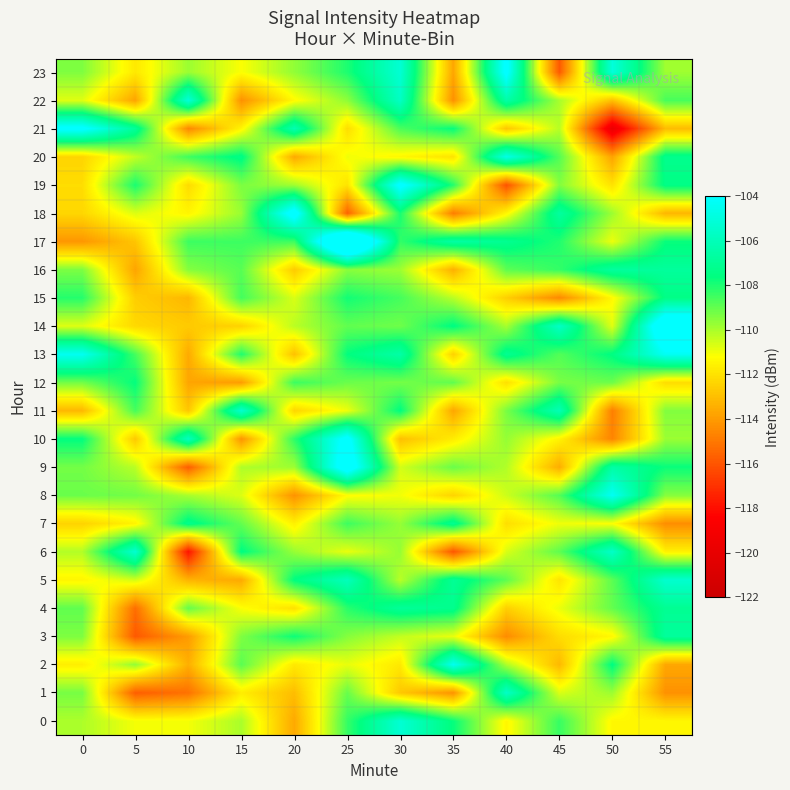

Rank the series by their maximum value, from lowest to highest.

12, 15, 7, 4, 3, 16, 1, 5, 11, 6, 0, 22, 20, 2, 8, 13, 21, 23, 19, 10, 18, 9, 14, 17